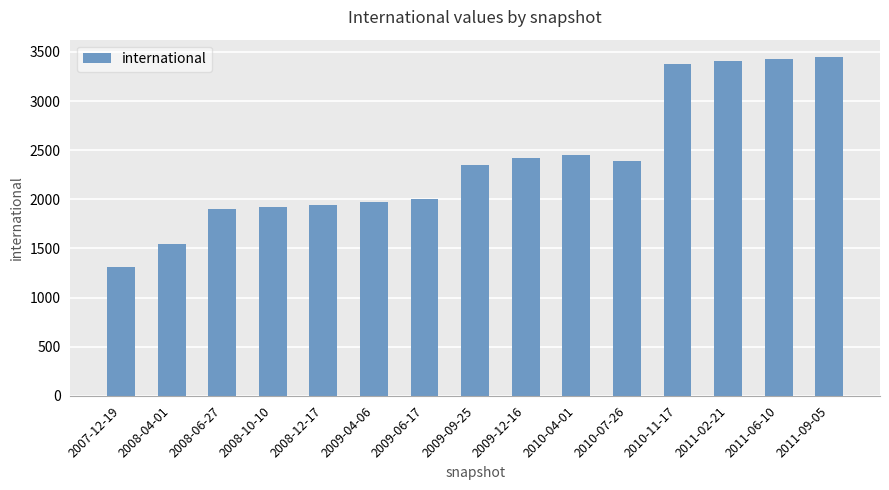

What is the label of the 11th bar from the right?

2008-12-17